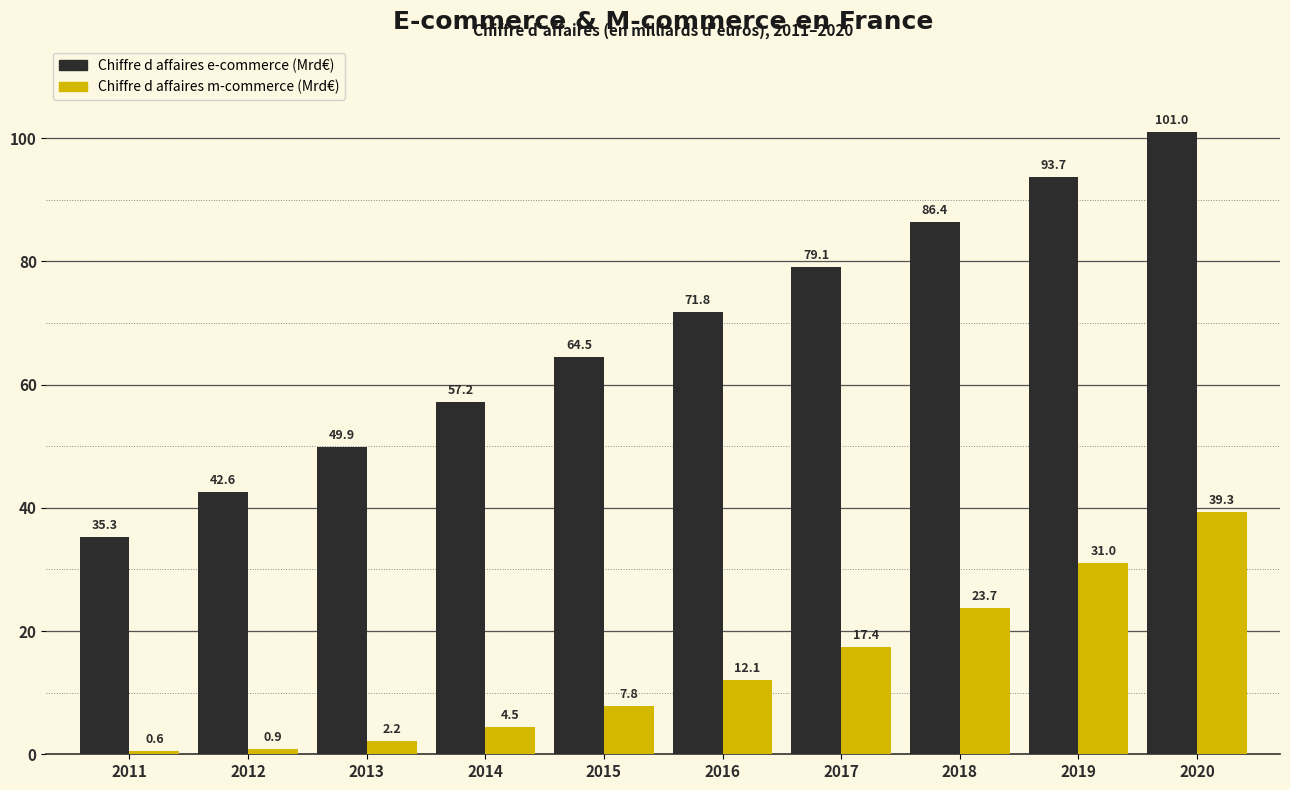

Where does the Chiffre d affaires m-commerce (Mrd€) series first go above 12?

2016